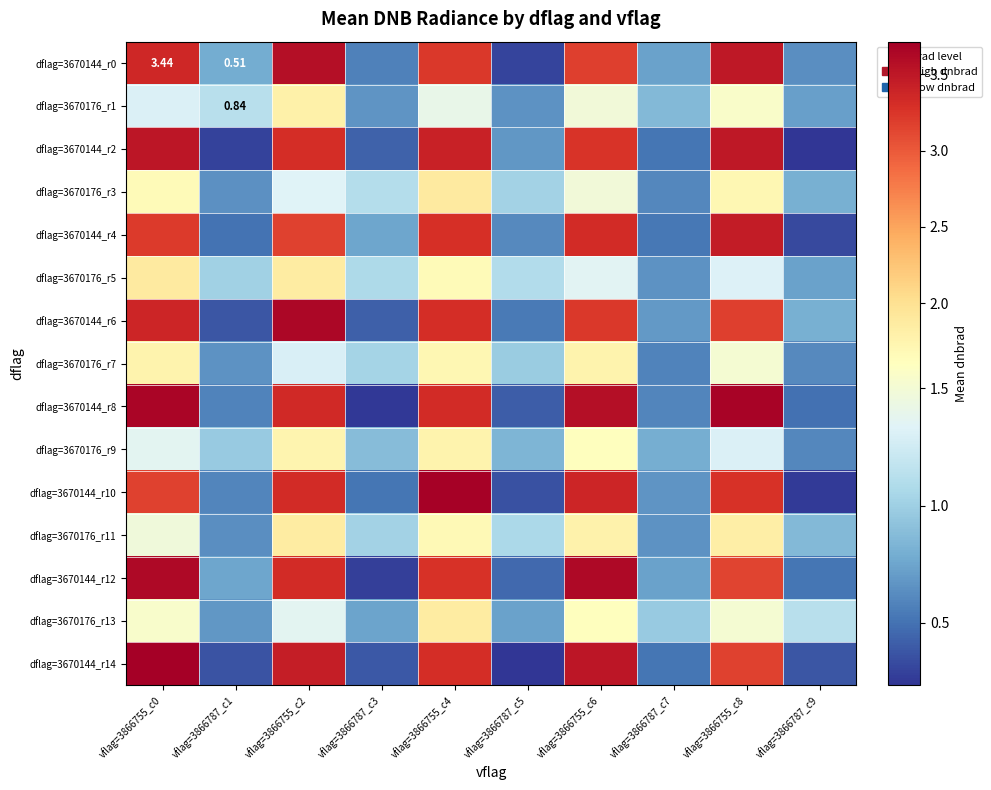

Rank the series by their maximum value, from lowest to highest.

dflag=3670176_r9, dflag=3670176_r7, dflag=3670176_r1, dflag=3670176_r11, dflag=3670176_r13, dflag=3670176_r3, dflag=3670176_r5, dflag=3670144_r4, dflag=3670144_r2, dflag=3670144_r0, dflag=3670144_r12, dflag=3670144_r6, dflag=3670144_r8, dflag=3670144_r10, dflag=3670144_r14